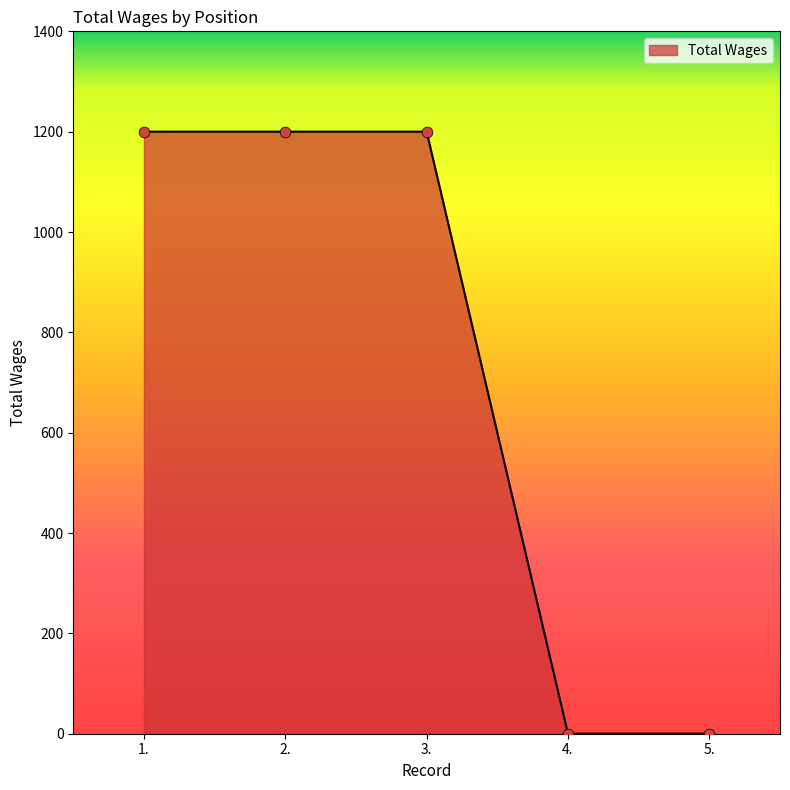

What is the change in value from 2. to 5.?

-1200